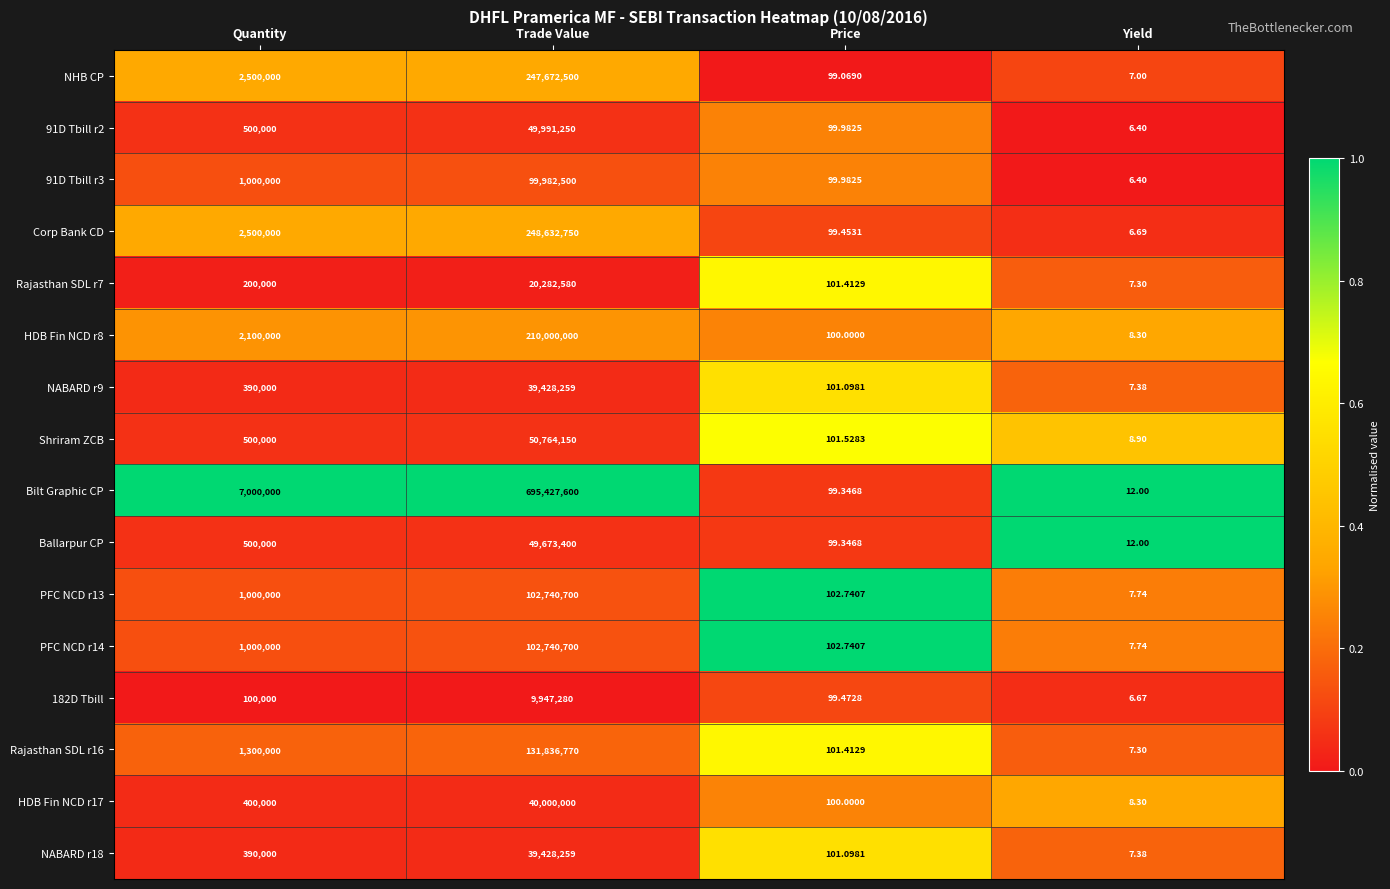

How many categories are shown in the chart?

4